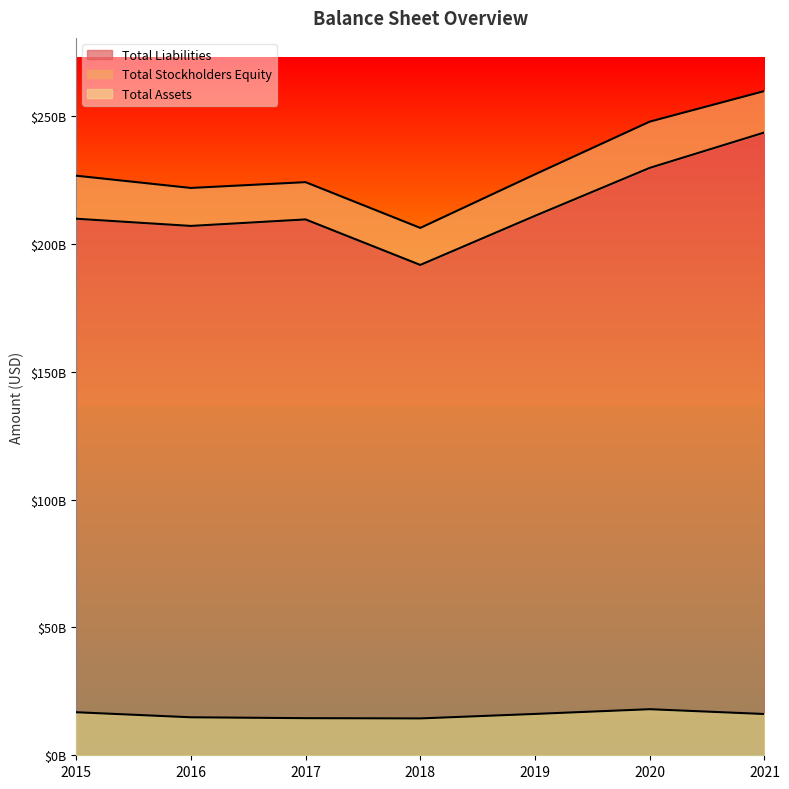

Where is Total Liabilities nearest to the value 217722000000?

2019